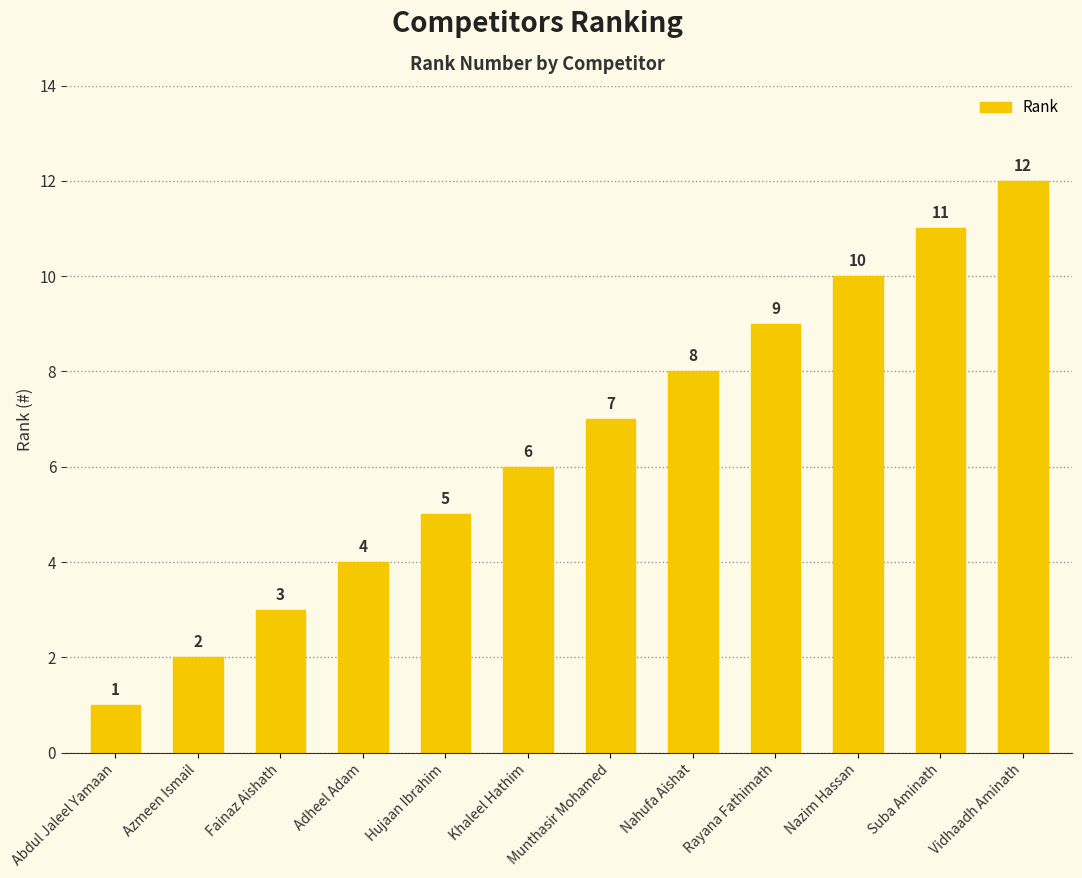

How many bars are there in total?

12